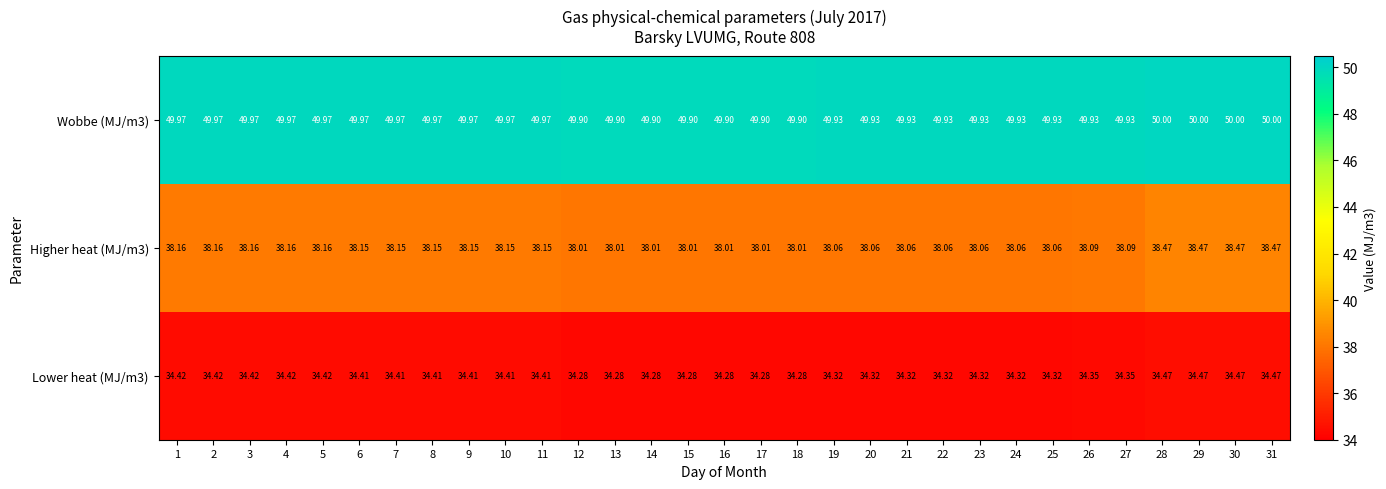

Is the value of Higher heat (MJ/m3) at 20 greater than the value of Wobbe (MJ/m3) at 23?

No